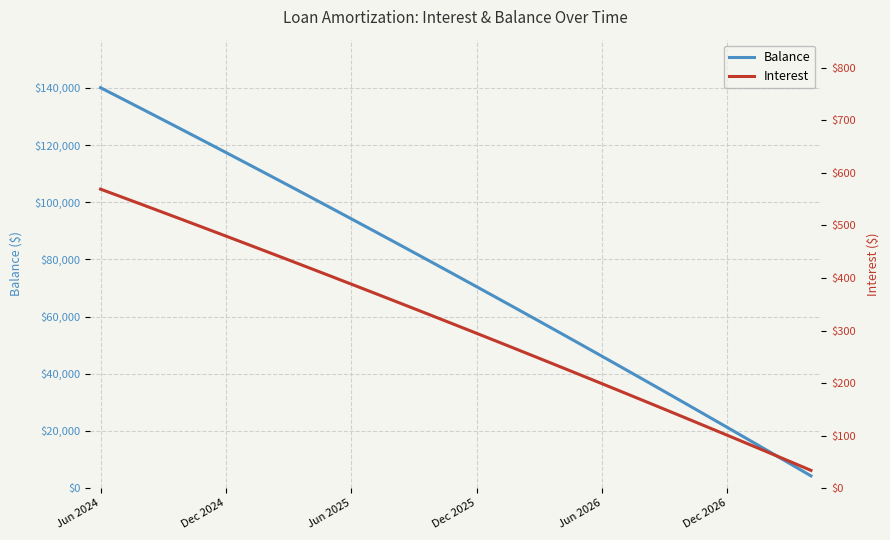

What is the minimum value shown in the chart?

33.8